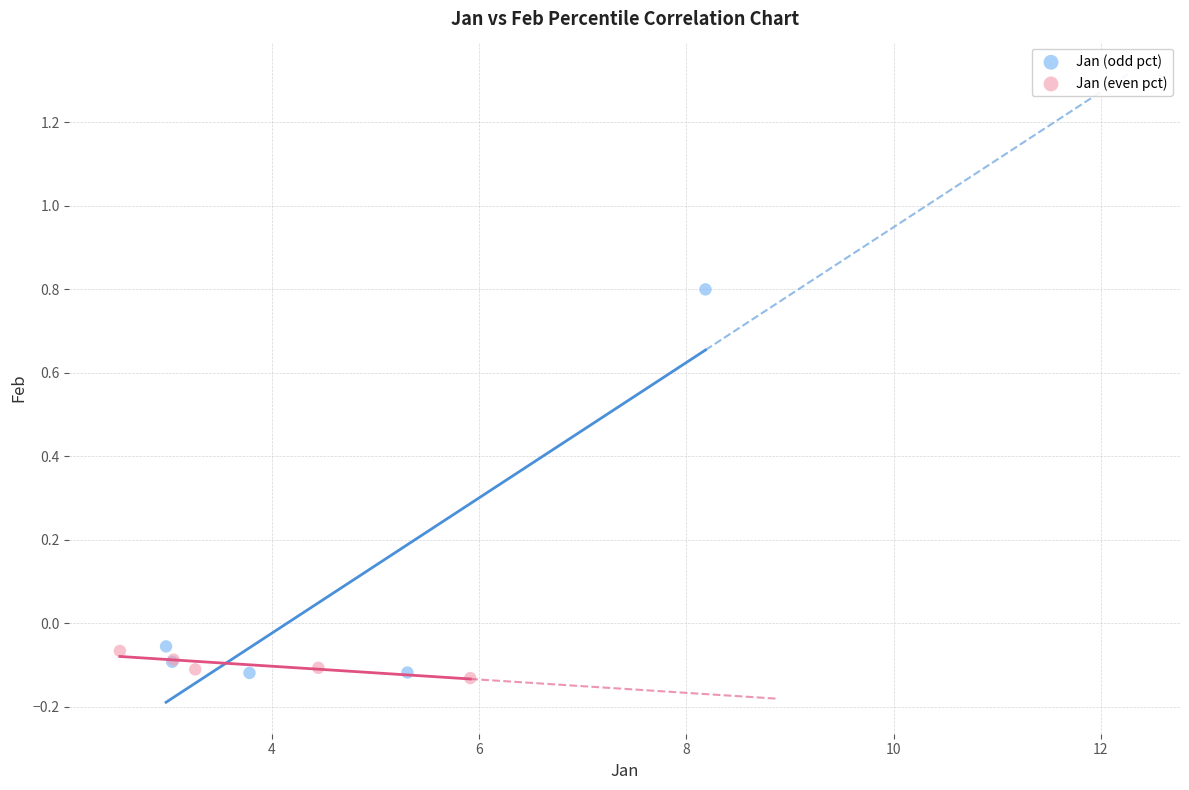

What are all the series names shown in the legend?

Jan (odd pct), Jan (even pct)